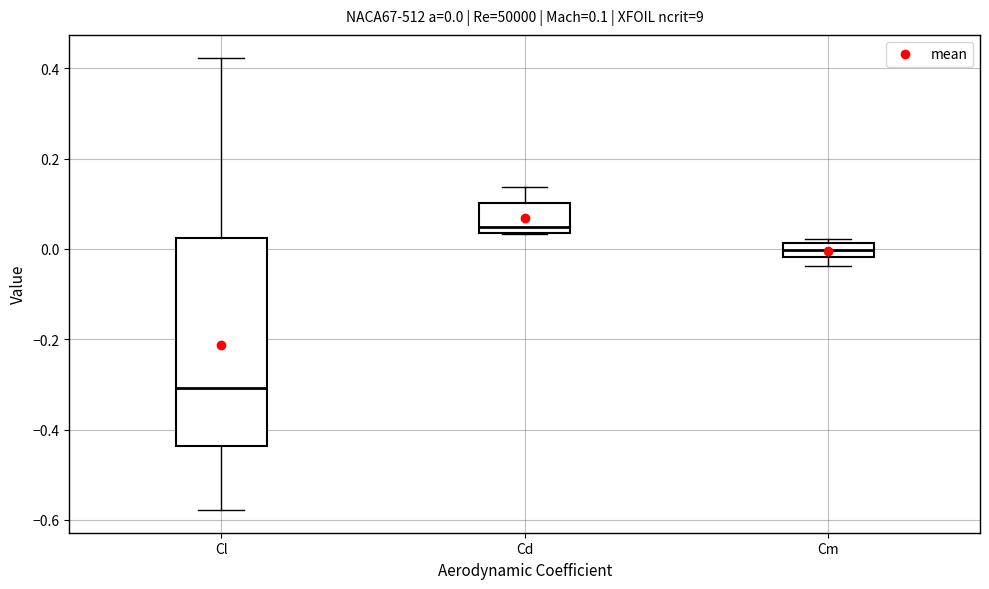

Which box has the highest median line?

Cd